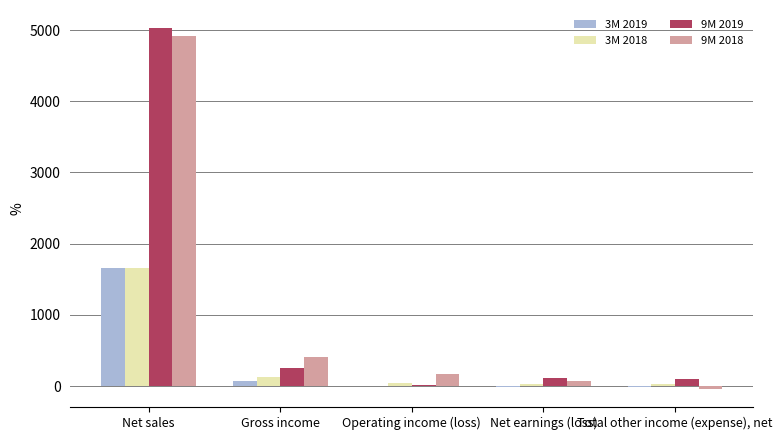

At which category is the sum across all series the highest?

Net sales